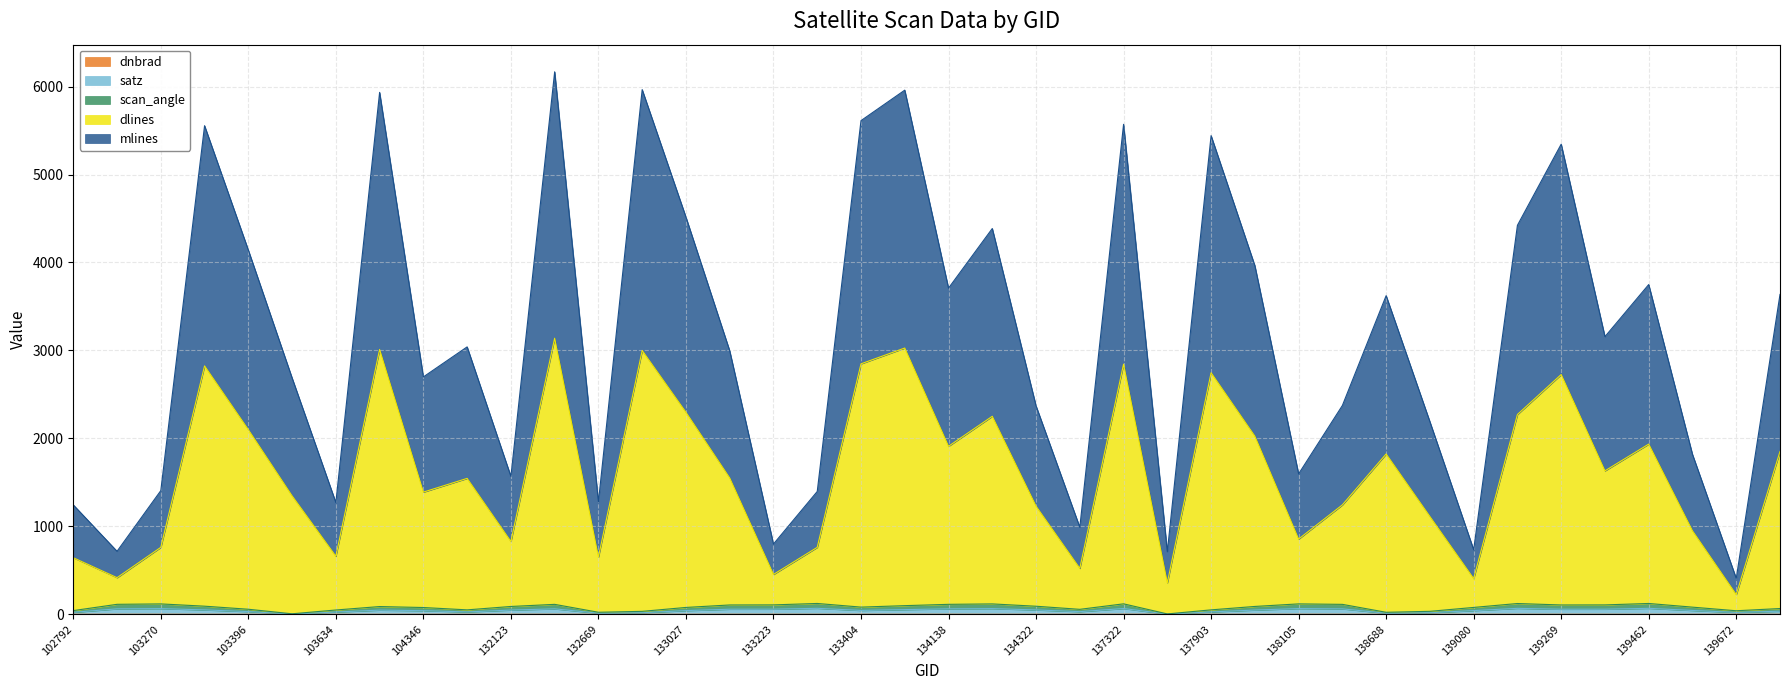

True or false: dnbrad and scan_angle cross at least once.

False